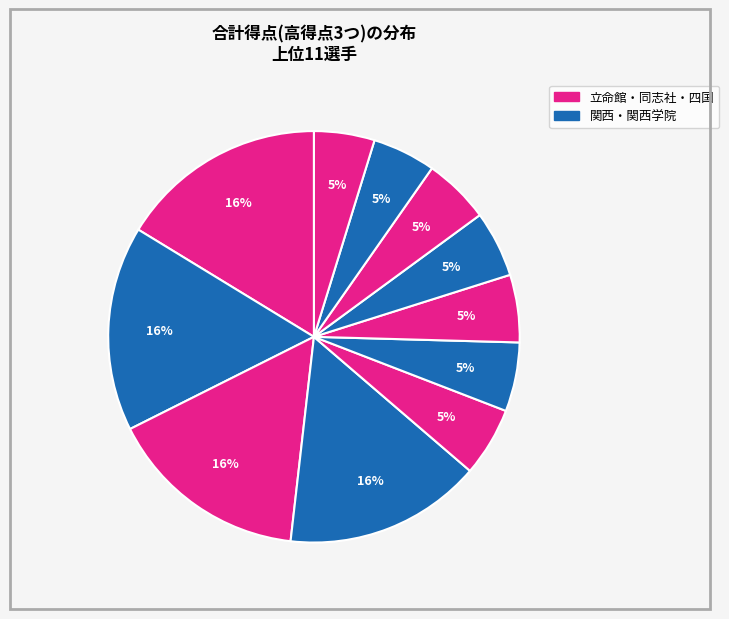

Count the number of slices in the pie.

11